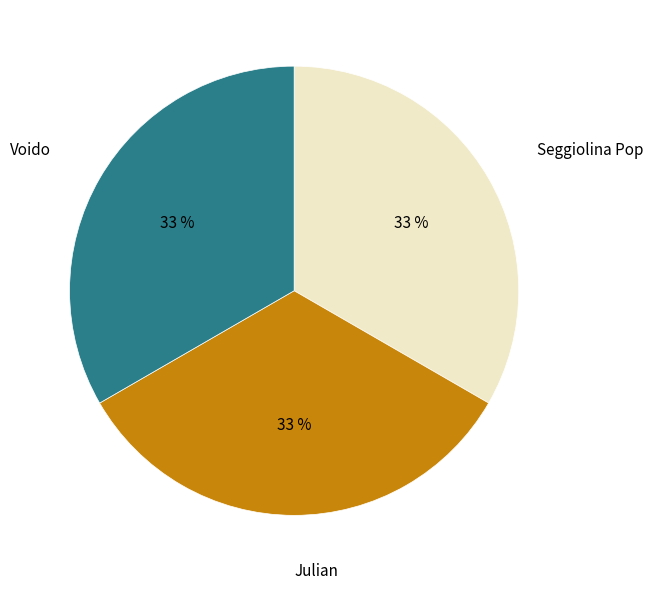

Does Seggiolina Pop represent more than half of the total?

No